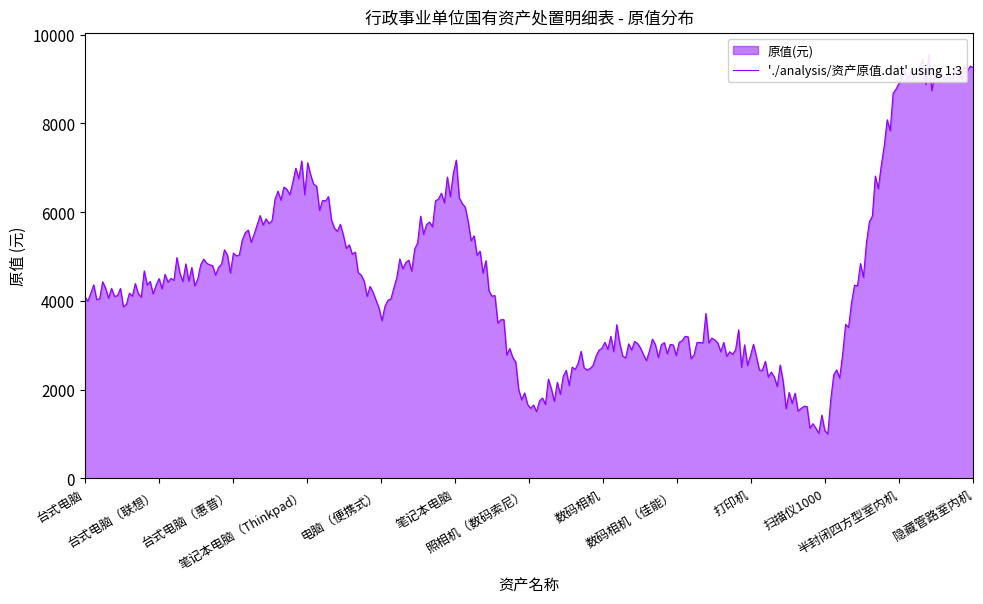

Does the chart display data point markers on the line(s)?

No